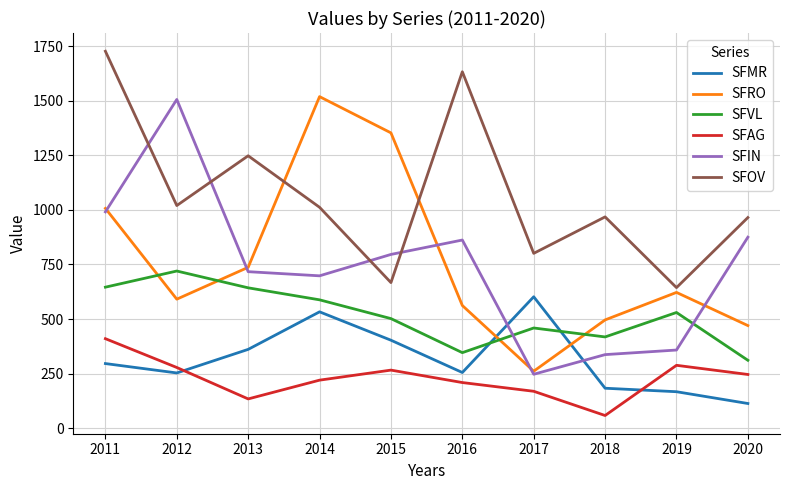

What is the minimum value shown in the chart?

58